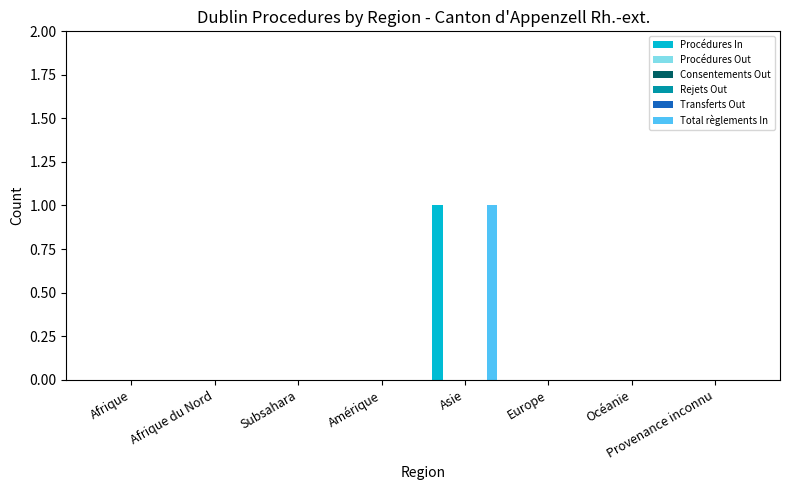

How many groups of bars are there?

8